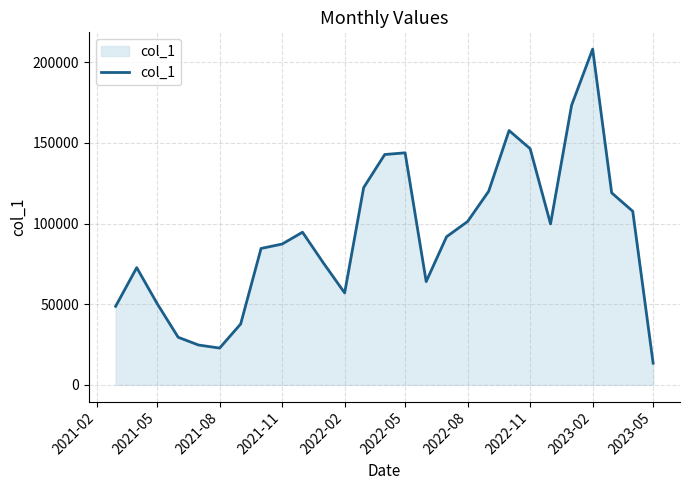

What is the difference between the maximum and minimum values?

194684